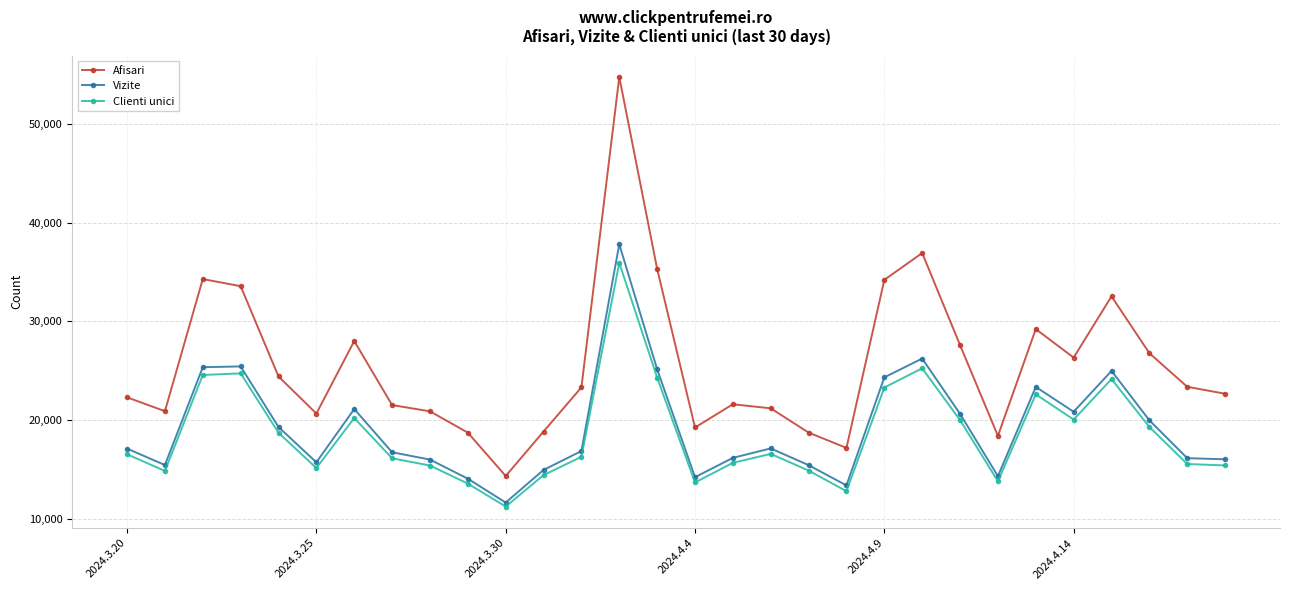

What is the sum of all Vizite values?

576723